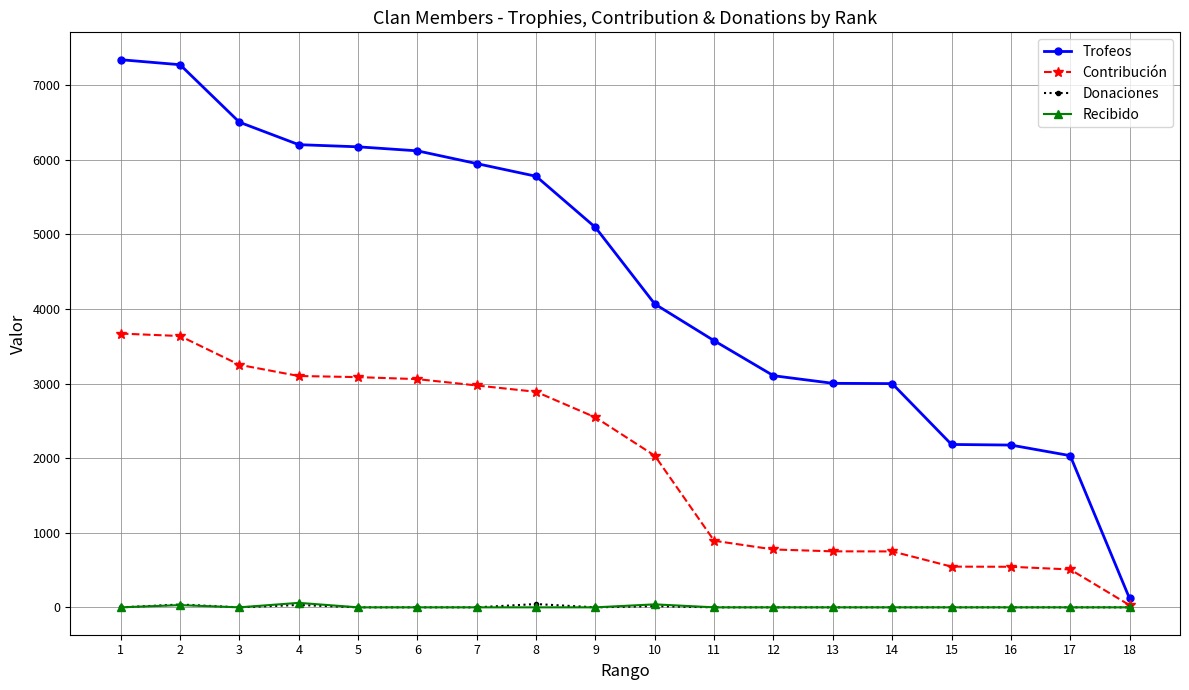

Which series has the largest total across all categories?

Trofeos